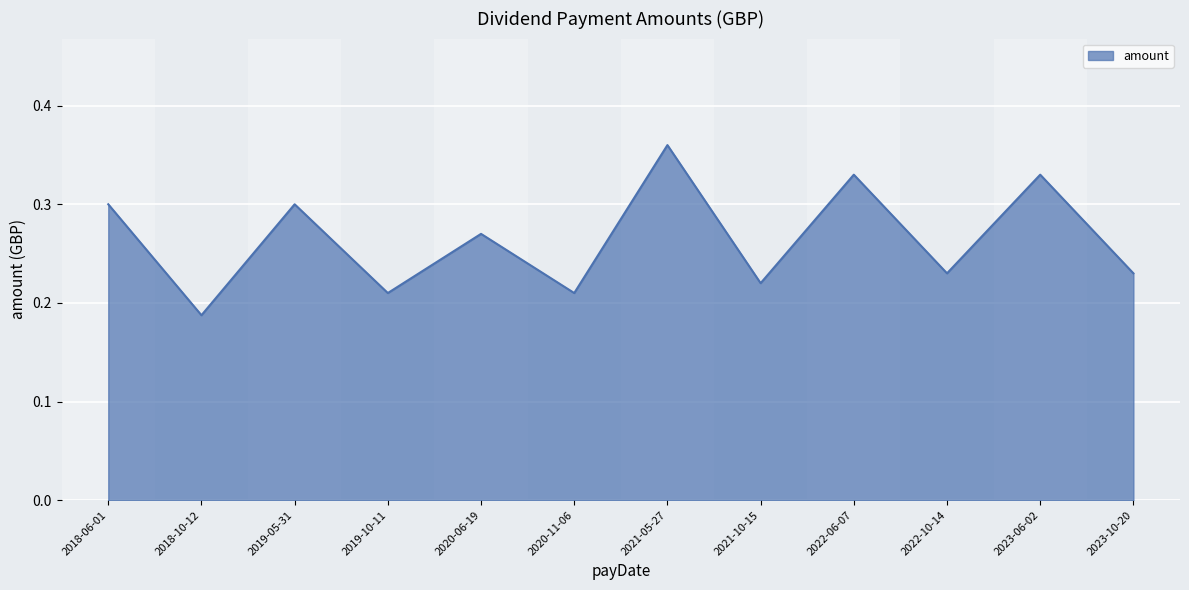

The chart shows a value of 0.3 at 2022-06-07. True or false?

True